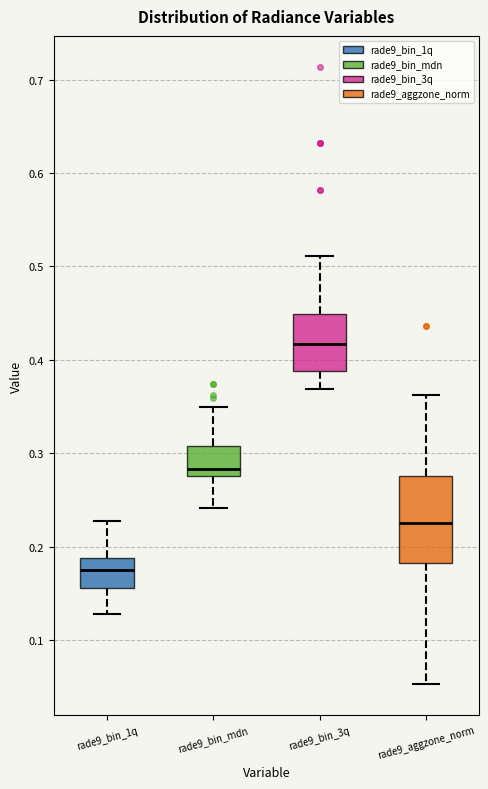

Which box's median line is the highest?

rade9_bin_3q